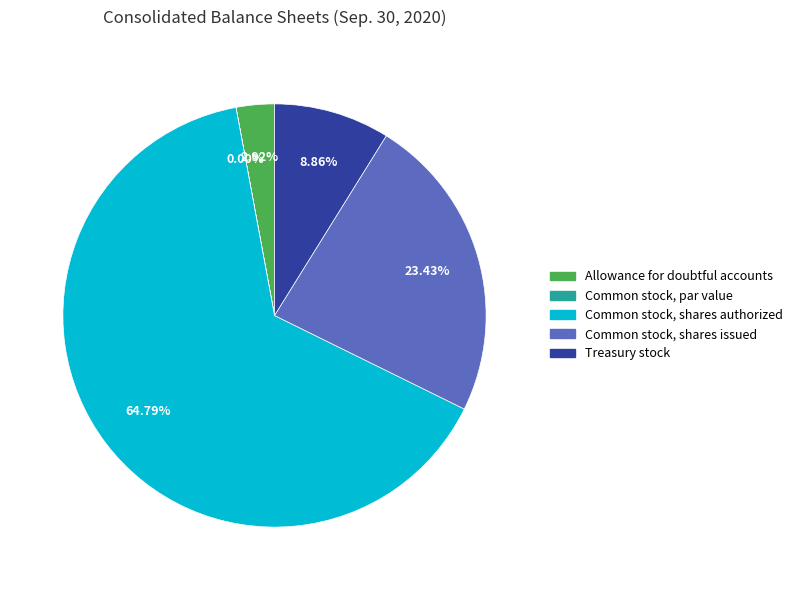

Is there any slice that represents more than half of the pie?

Yes